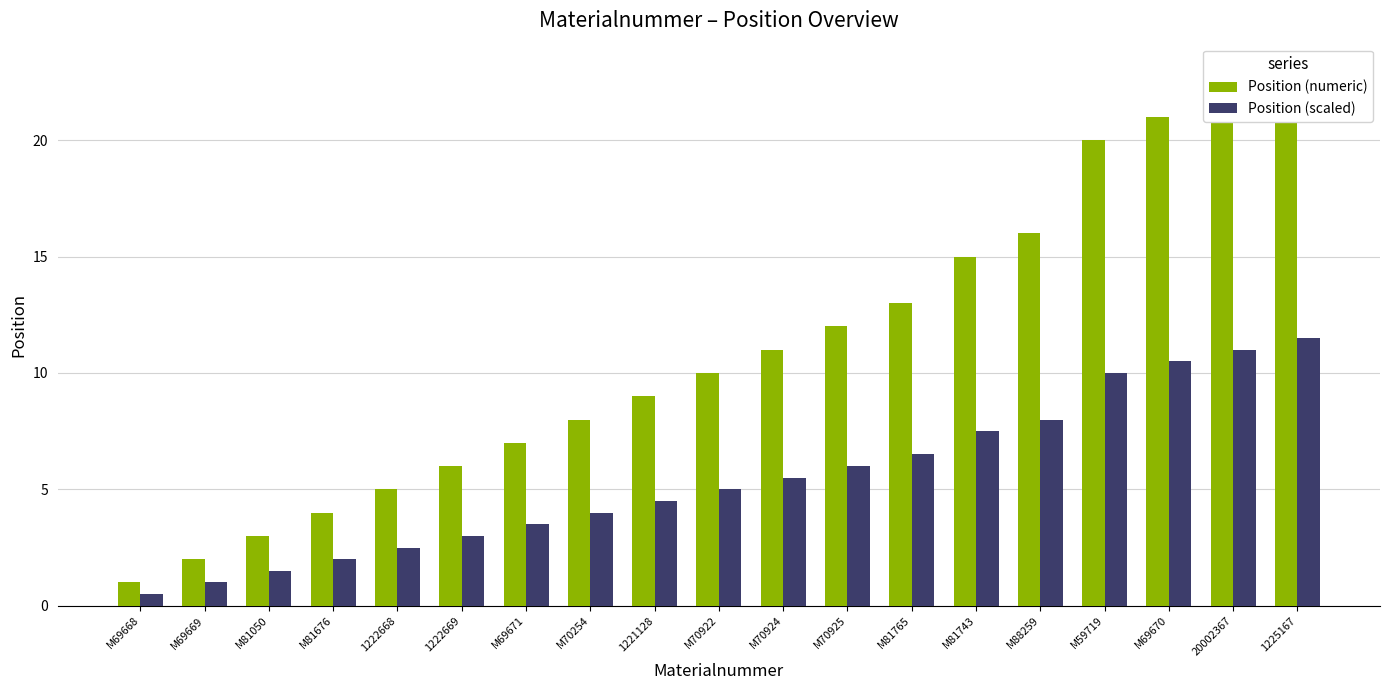

Which series has the largest range (max minus min)?

Position (numeric)